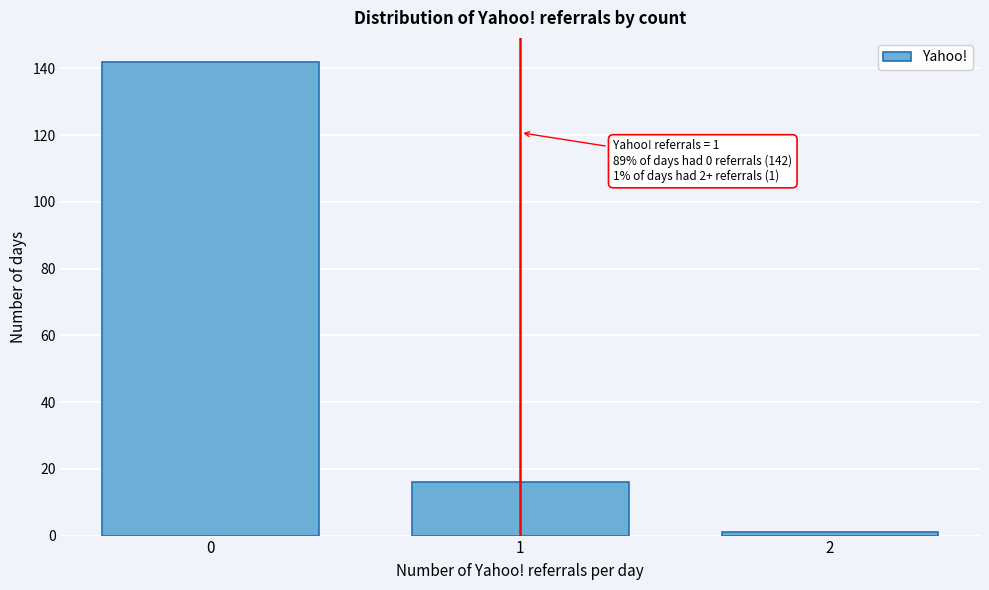

Reading left to right, extract all data points from this chart.

142	16	1